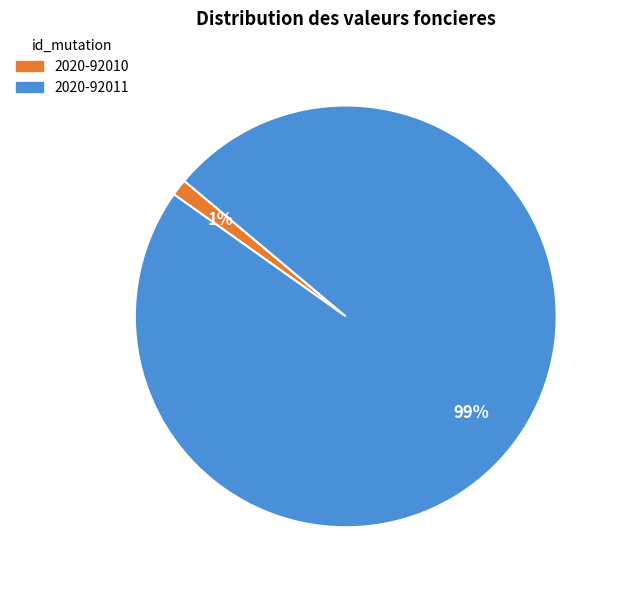

Is the sum of 2020-92011 and 2020-92010 greater than half?

Yes